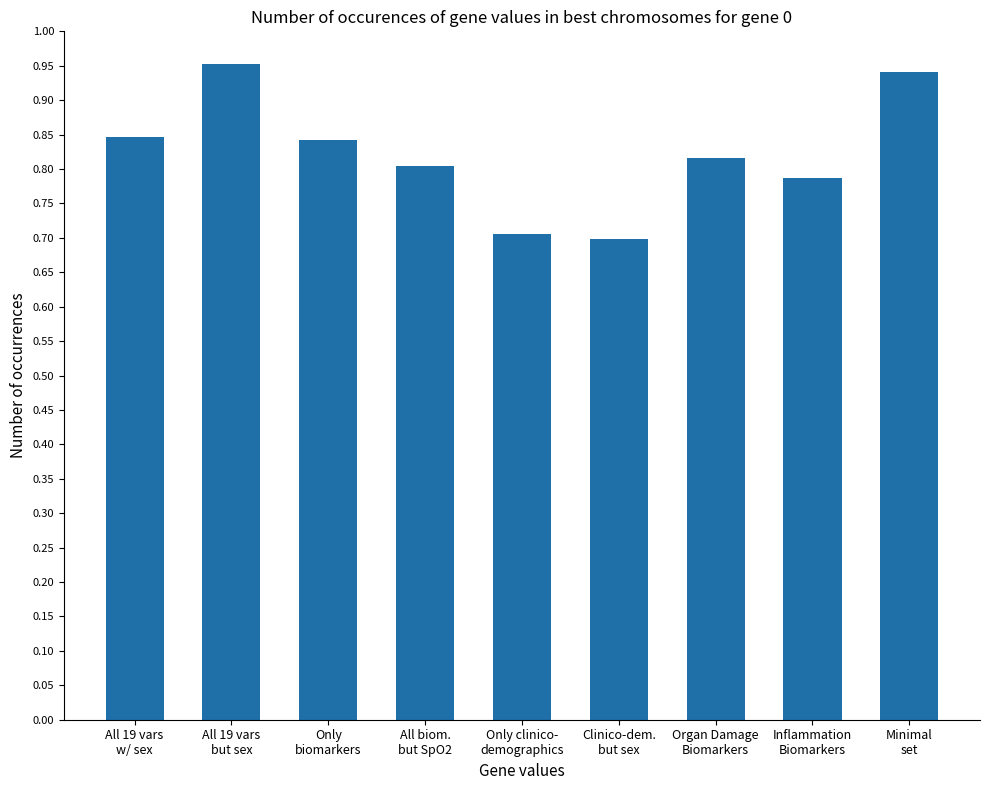

What is the change in value from Clinico-dem.
but sex to Inflammation
Biomarkers?

+0.1